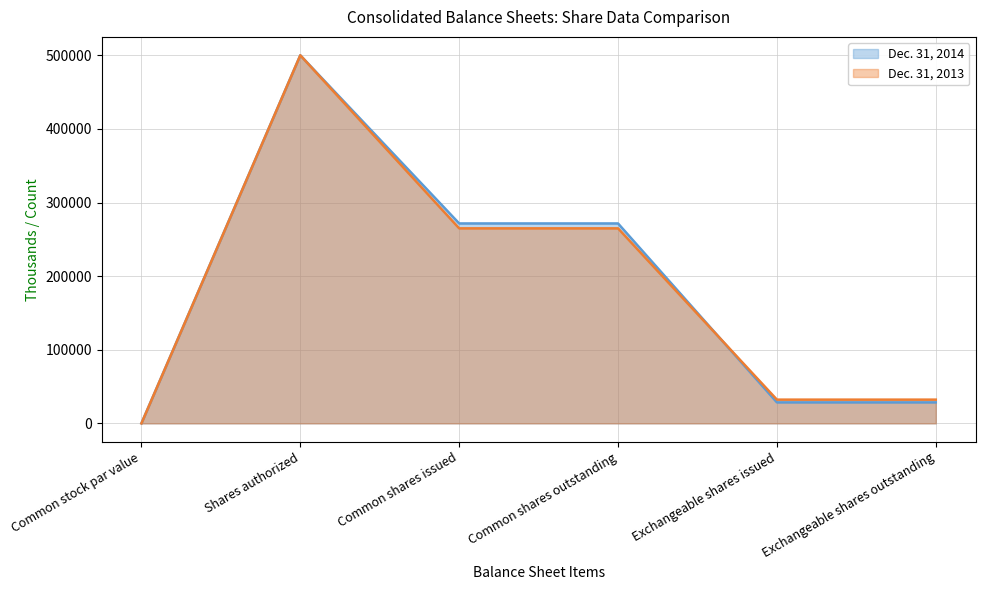

What is the sum of all Dec. 31, 2013 values?

1094318